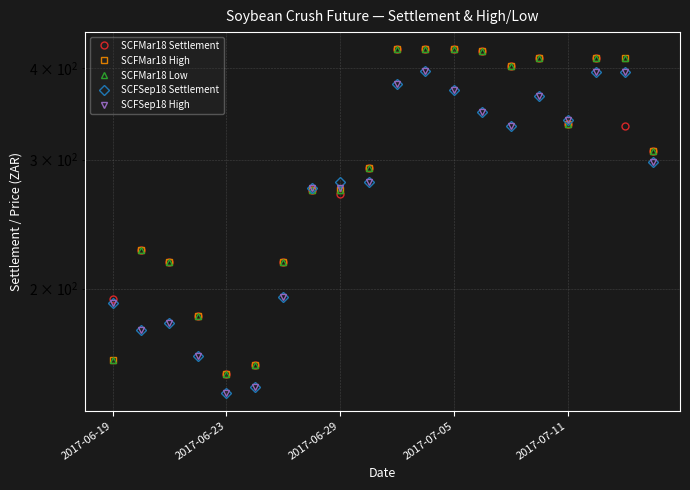

At 11, list the series in order from smallest to largest.

SCFSep18 Settlement, SCFSep18 High, SCFMar18 Settlement, SCFMar18 High, SCFMar18 Low